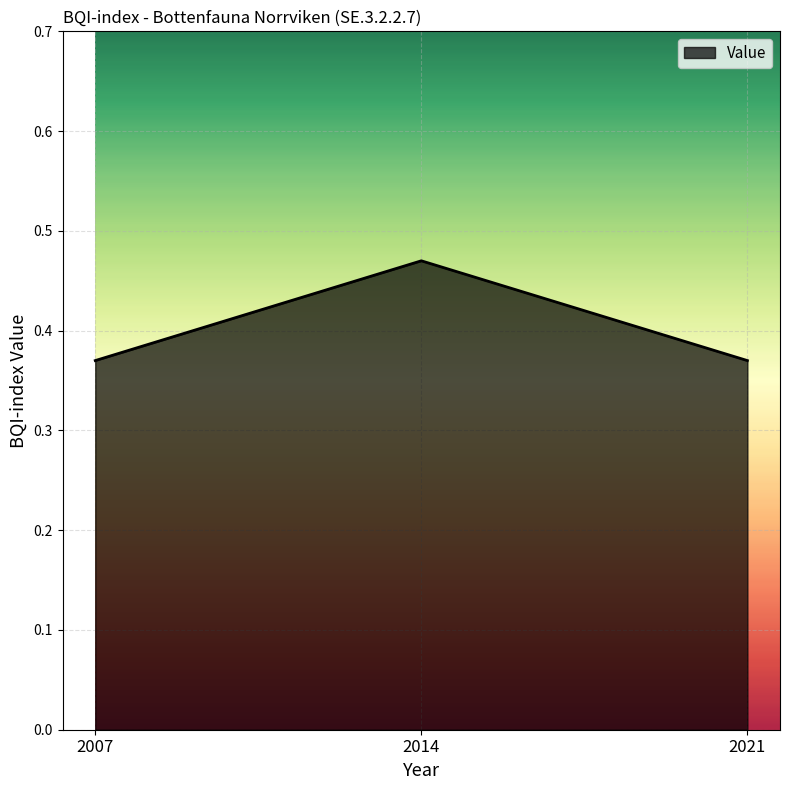

Is it true that the value at 2014 is 0.3?

False